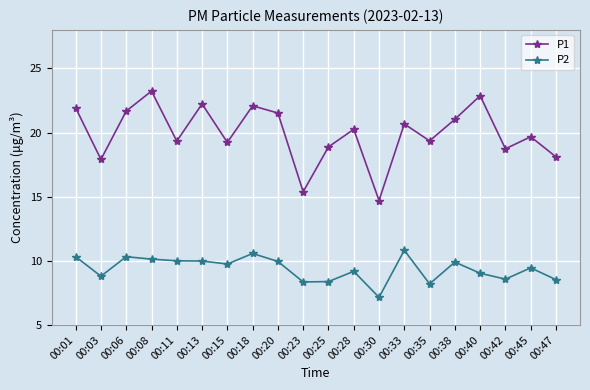

Is this an area chart (filled region under the line)?

No